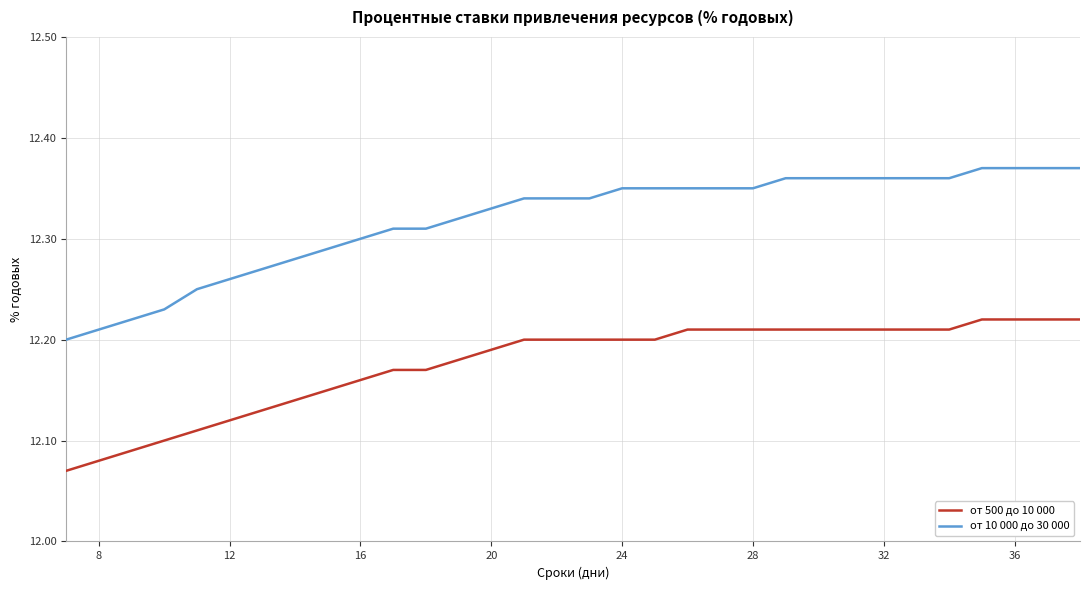

Does the chart have visible grid lines?

Yes